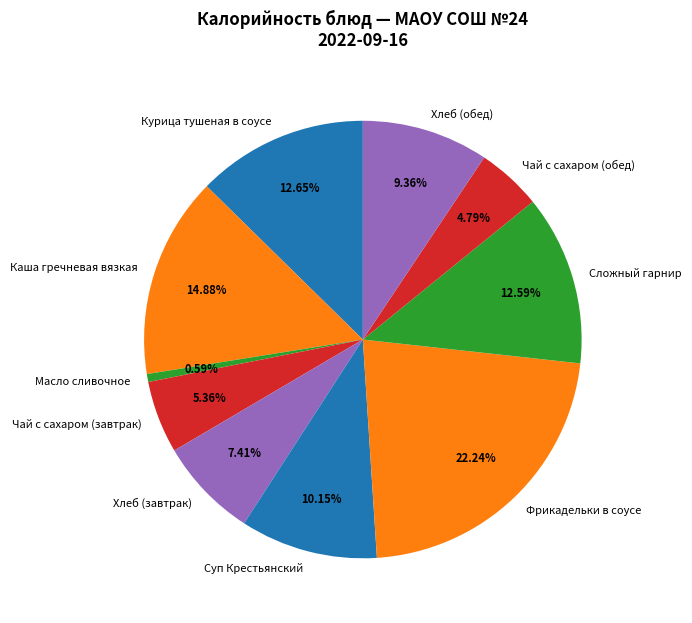

Is the sum of Масло сливочное and Хлеб (обед) greater than half?

No